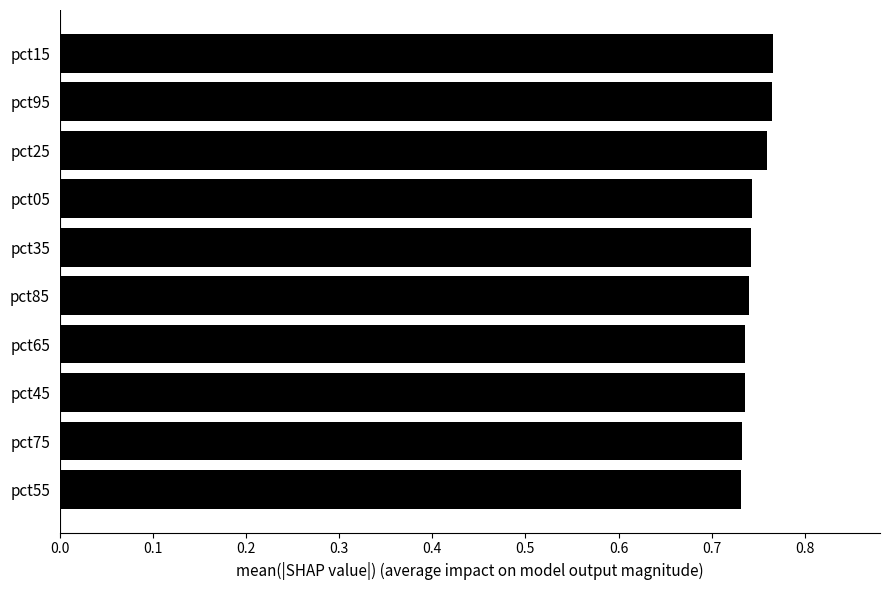

How many values are between 0 and 1?

10